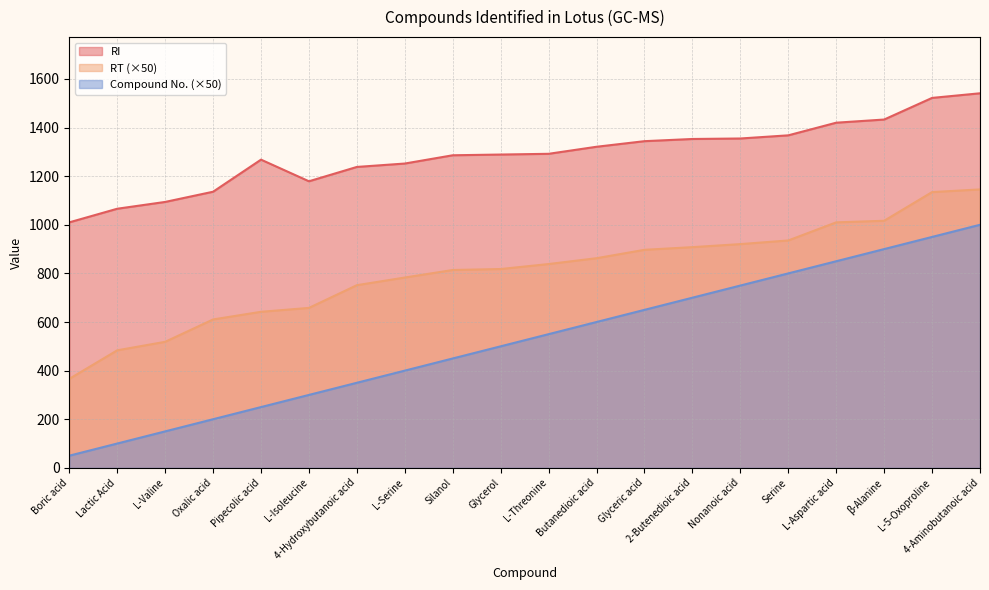

How many data points in Compound No. are above 550?

9